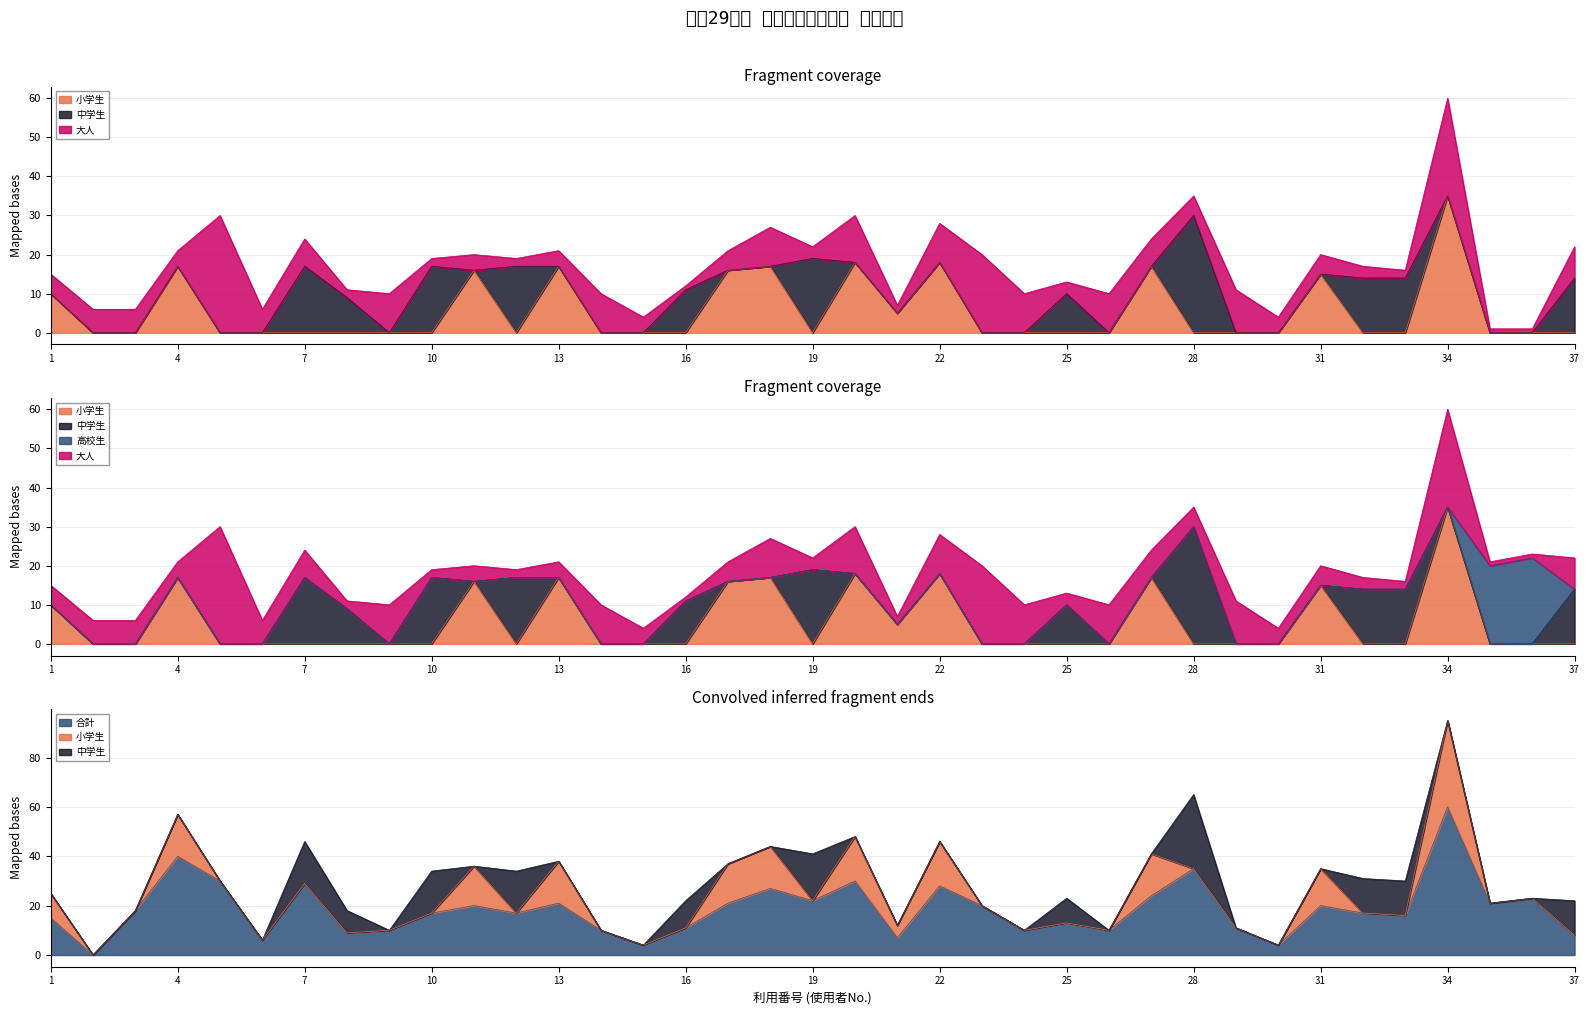

Reading right to left, transcribe all the data shown in this chart.

小学生: 0	0	0	35	0	0	15	0	0	0	17	0	0	0	0	18	5	18	0	17	16	0	0	0	17	0	16	0	0	0	0	0	0	17	0	0	10
中学生: 14	0	0	0	14	14	0	0	0	30	0	0	10	0	0	0	0	0	19	0	0	11	0	0	0	17	0	17	0	9	17	0	0	0	0	0	0
高校生: 0	22	20	0	0	0	0	0	0	0	0	0	0	0	0	0	0	0	0	0	0	0	0	0	0	0	0	0	0	0	0	0	0	0	0	0	0
大人: 8	1	1	25	2	3	5	4	11	5	7	10	3	10	20	10	2	12	3	10	5	1	4	10	4	2	4	2	10	2	7	6	30	4	6	6	5
合計: 8	23	21	60	16	17	20	4	11	35	24	10	13	10	20	28	7	30	22	27	21	11	4	10	21	17	20	17	10	9	29	6	30	40	18	0	15